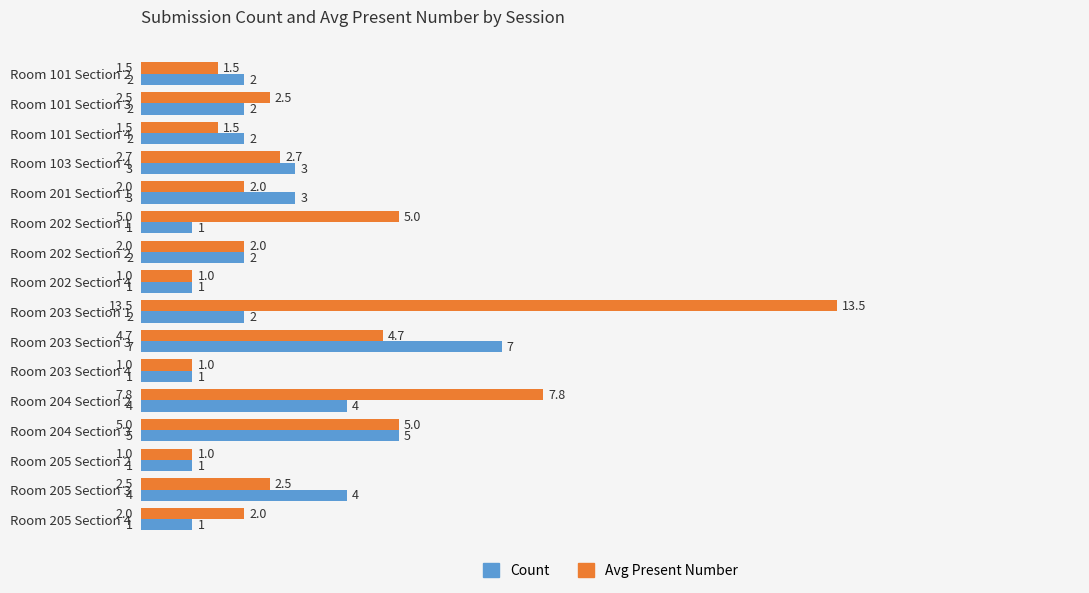

Which series has the widest spread of values?

Avg Present Number